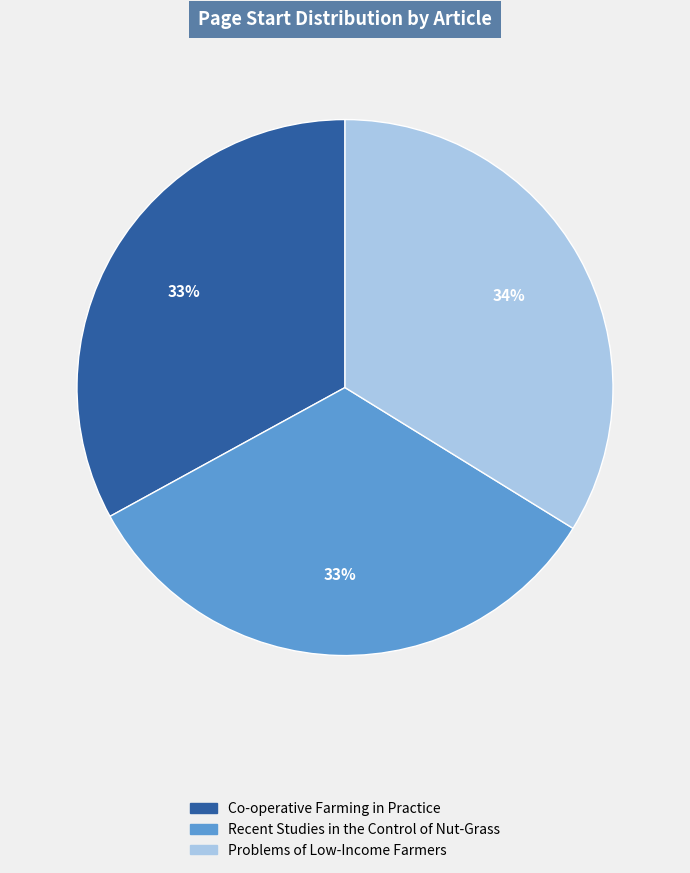

The Problems of Low-Income Farmers slice represents 28% of the pie. True or false?

False